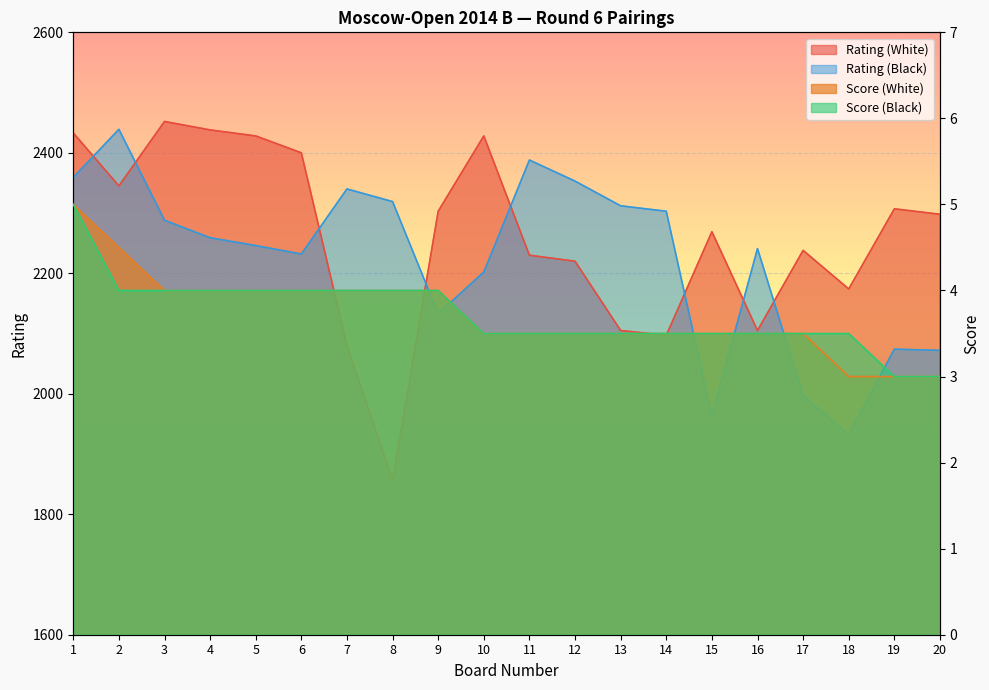

Reading right to left, what are all the values shown in this chart?

Rating (White): 2298.0	2307.0	2174.0	2238.0	2105.0	2269.0	2097.0	2105.0	2220.0	2230.0	2428.0	2303.0	1856.0	2080.0	2400.0	2428.0	2438.0	2452.0	2345.0	2433.0
Rating (Black): 2072.0	2074.0	1932.0	1997.0	2241.0	1963.0	2303.0	2312.0	2353.0	2388.0	2202.0	2133.0	2319.0	2340.0	2232.0	2246.0	2259.0	2288.0	2439.0	2359.0
Score (White): 3.0	3.0	3.0	3.5	3.5	3.5	3.5	3.5	3.5	3.5	3.5	4.0	4.0	4.0	4.0	4.0	4.0	4.0	4.5	5.0
Score (Black): 3.0	3.0	3.5	3.5	3.5	3.5	3.5	3.5	3.5	3.5	3.5	4.0	4.0	4.0	4.0	4.0	4.0	4.0	4.0	5.0